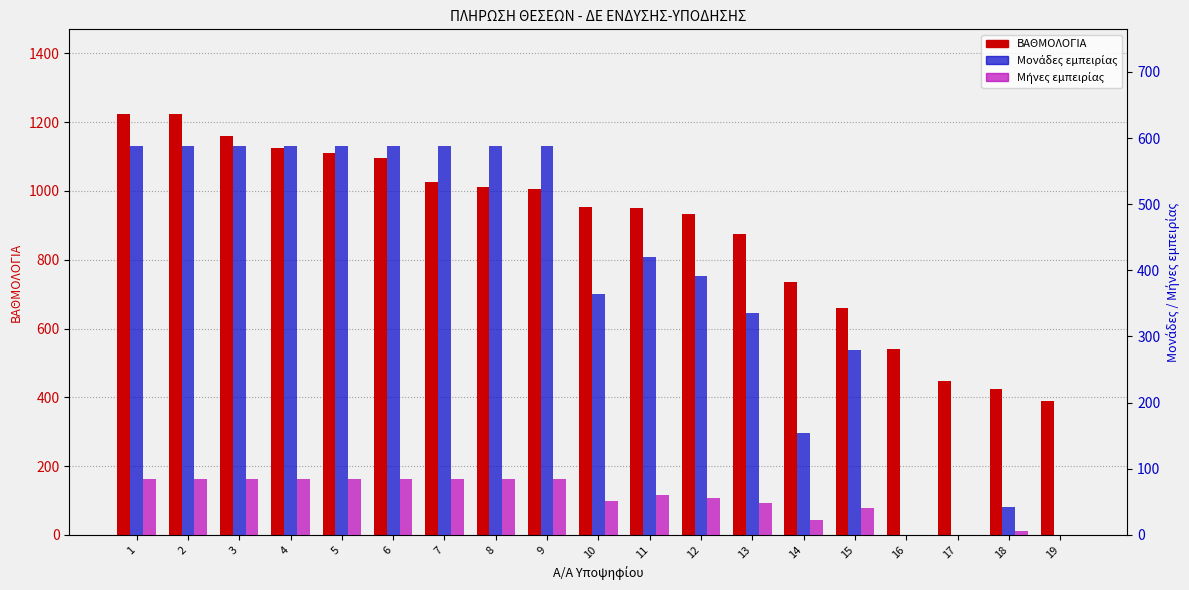

Is the value of Μονάδες εμπειρίας at 14 greater than the value of ΒΑΘΜΟΛΟΓΙΑ at 2?

No